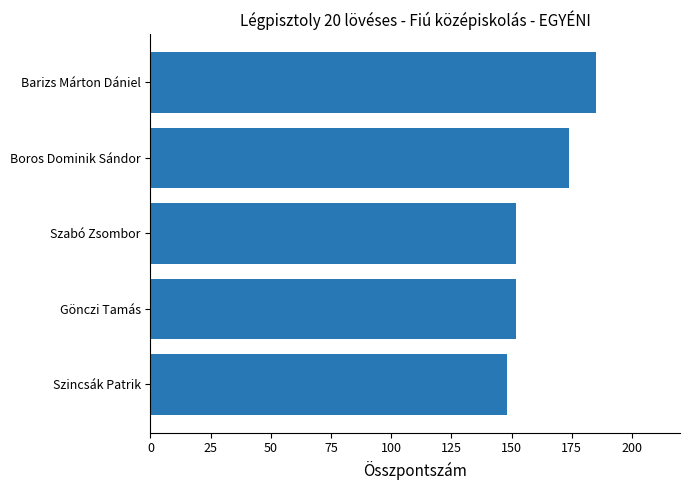

At which label is the value closest to 166?

Boros Dominik Sándor